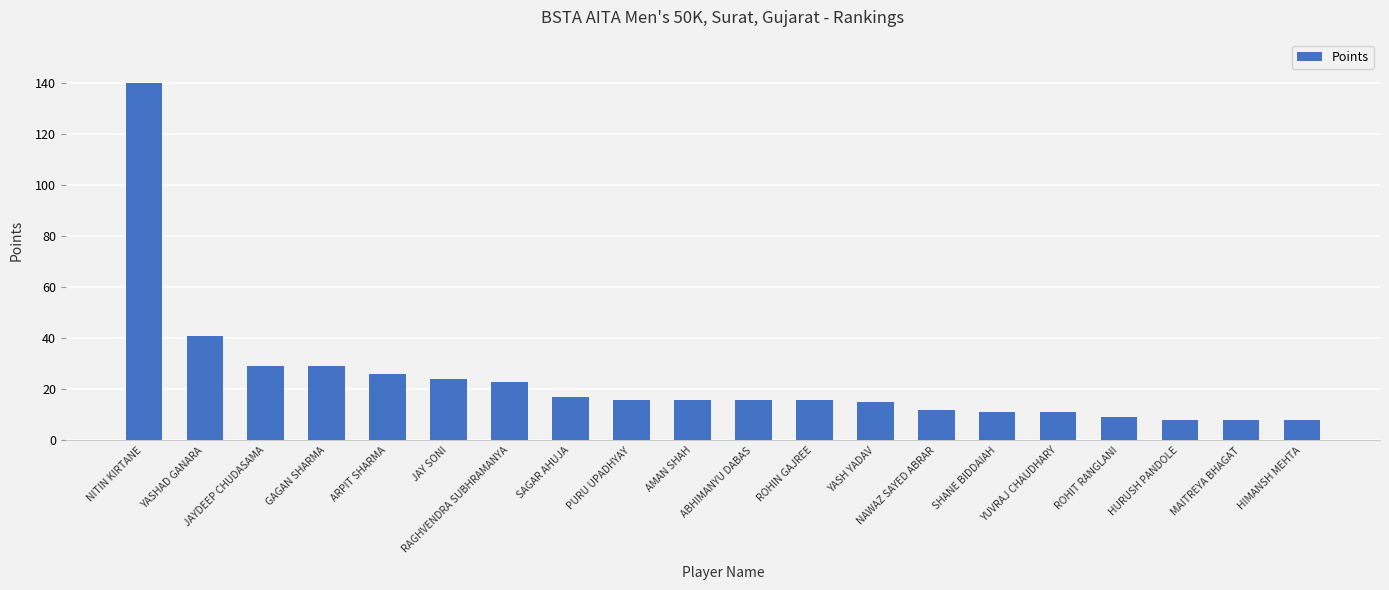

Which category has the highest value across all series?

NITIN KIRTANE